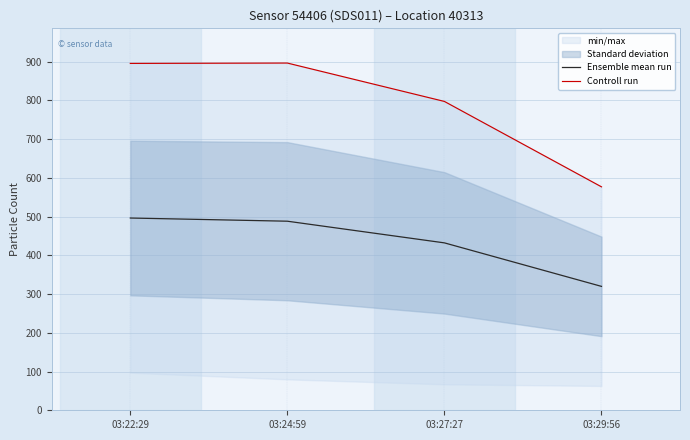

The Ensemble mean run series shows 487.9 at 03:24:59. True or false?

True